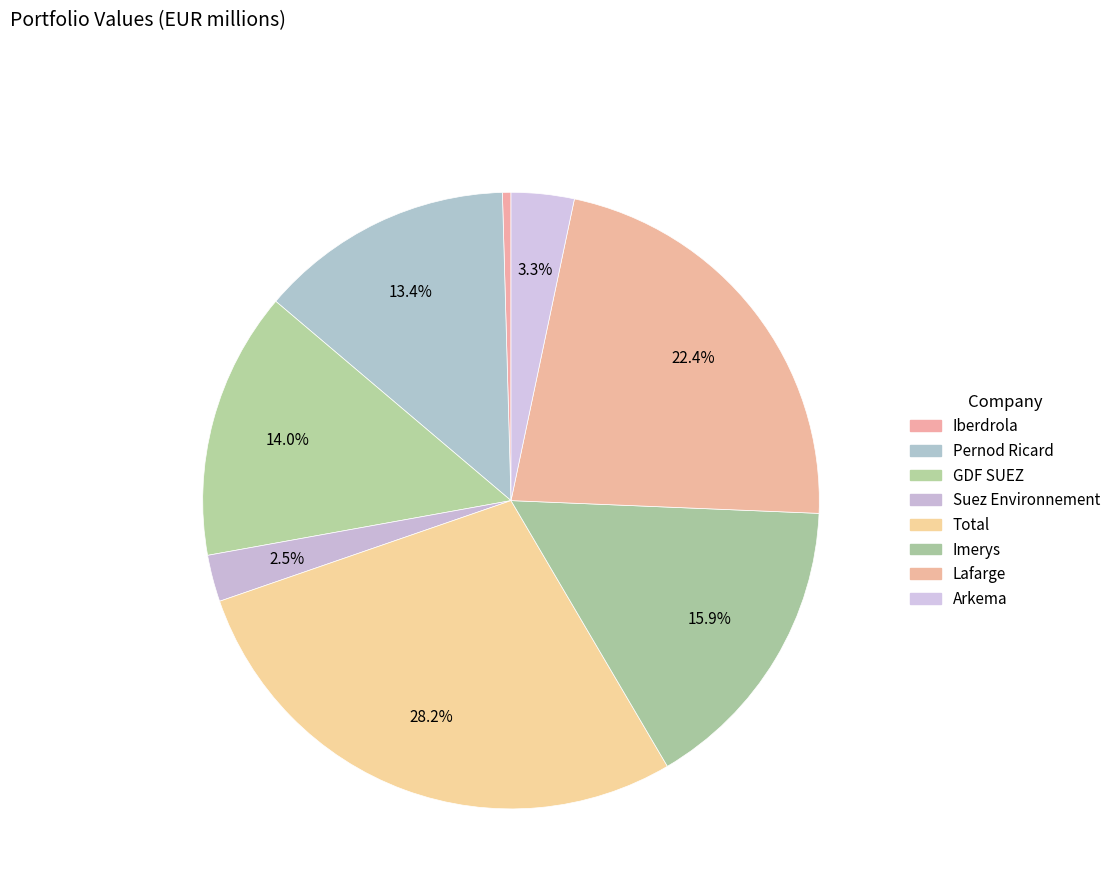

The Suez Environnement slice represents 1% of the pie. True or false?

False